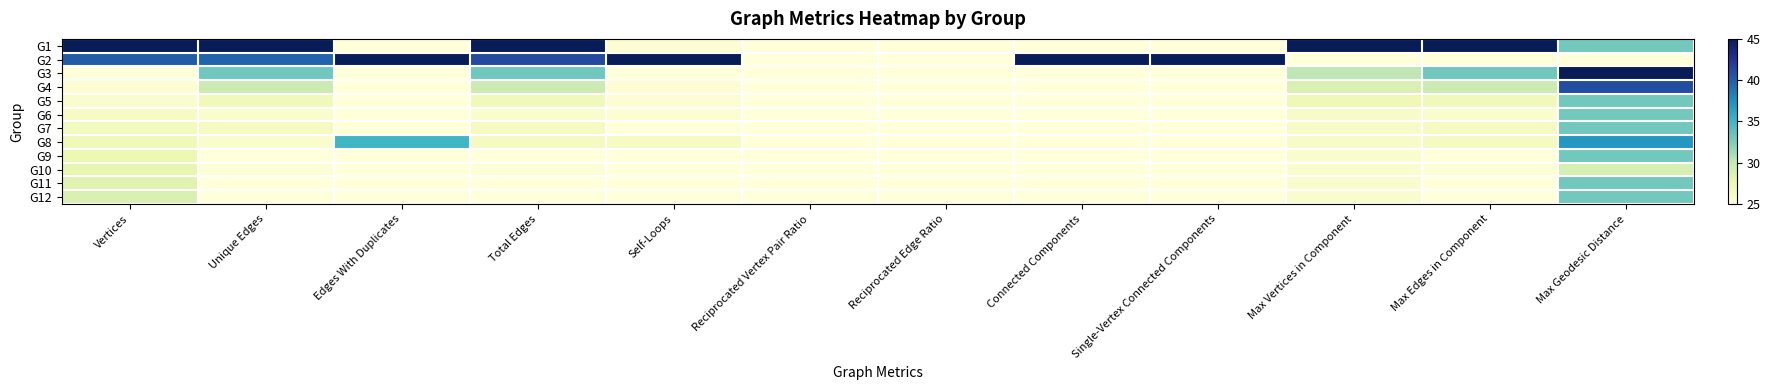

Which series has the largest total across all categories?

G2